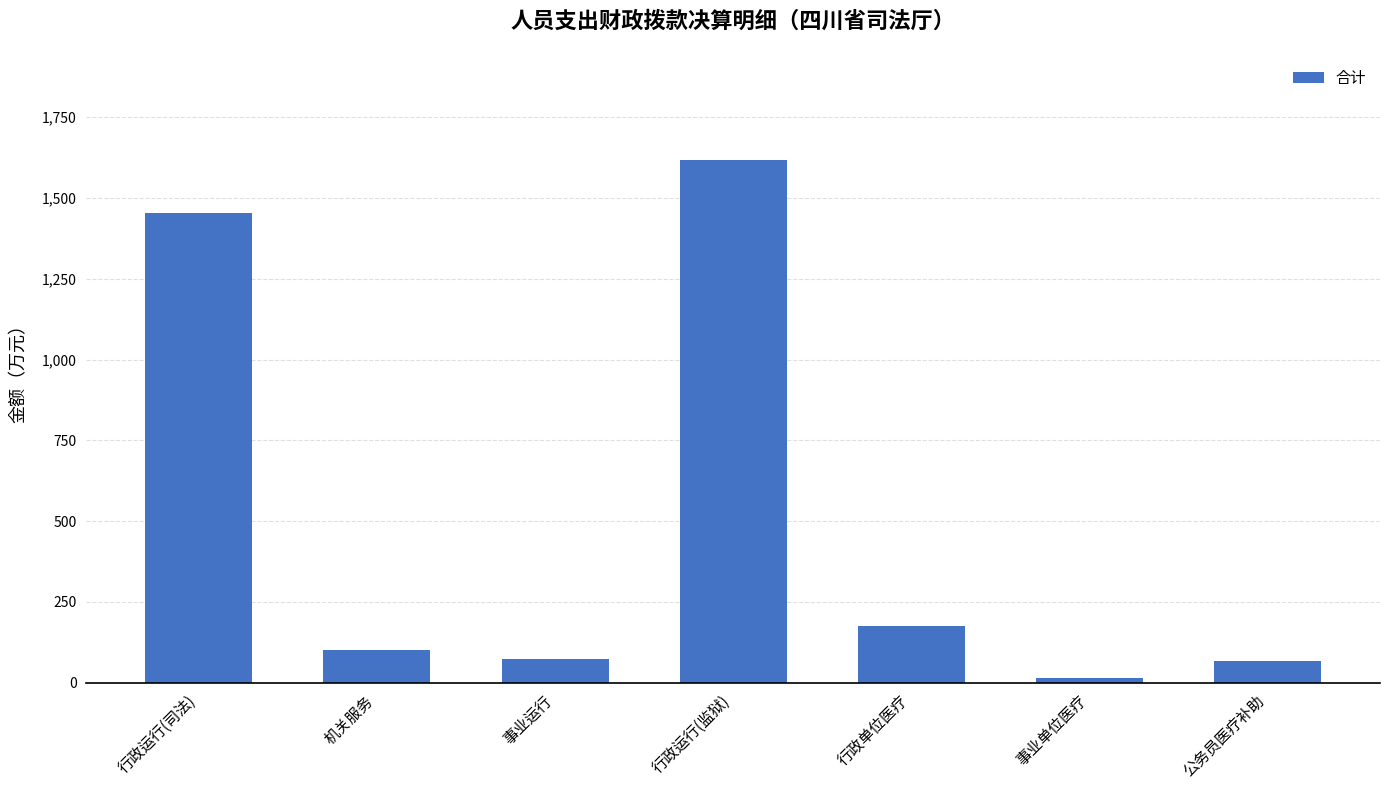

Which category has the highest value across all series?

行政运行(监狱)